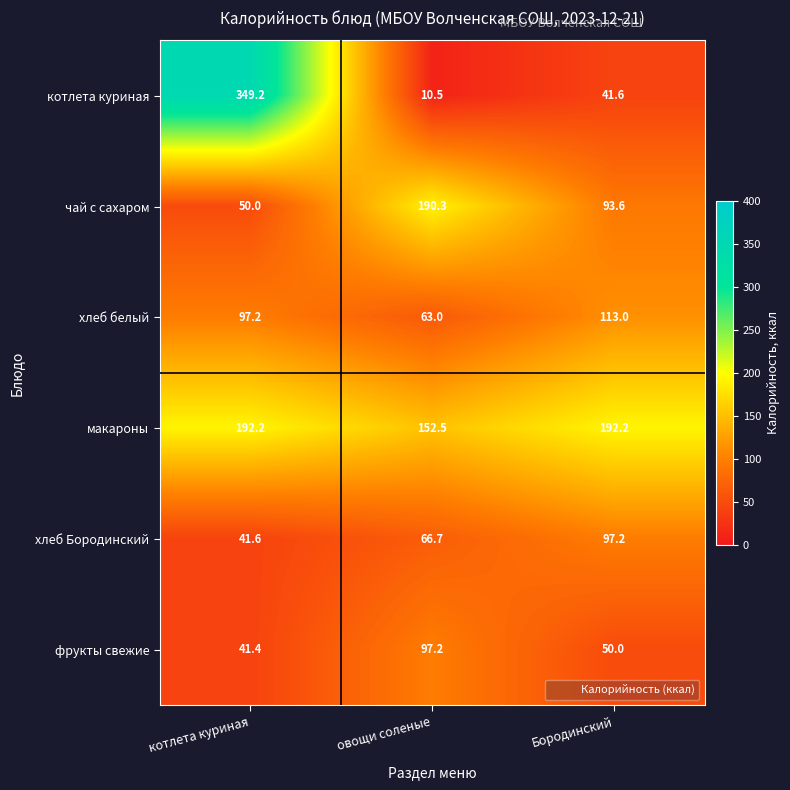

Which category has the lowest value in the макароны series?

овощи соленые